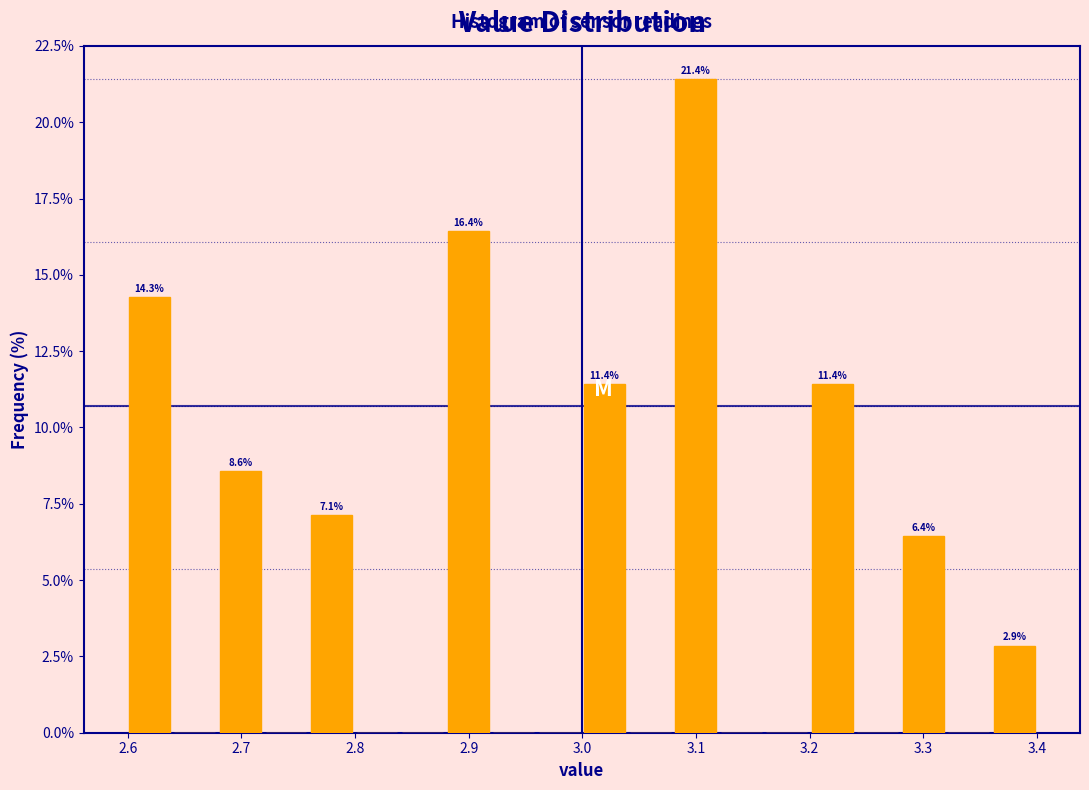

Which range on the x-axis has the tallest bar?

3.08 to 3.12